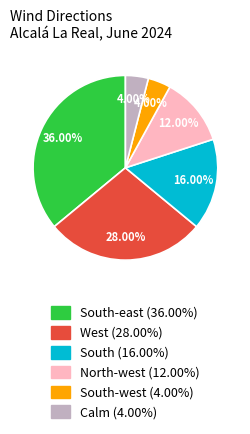

Is there any slice that represents more than half of the pie?

No